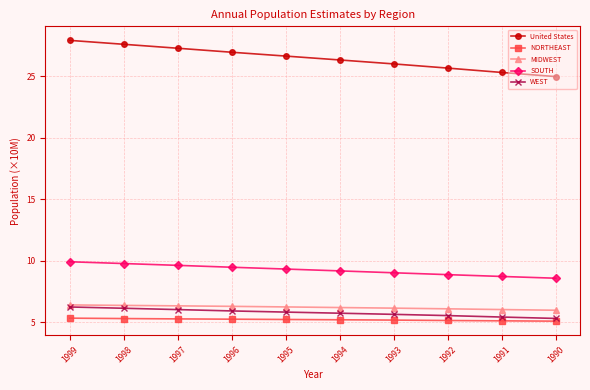

What is the value of the WEST point at the 2nd from the left?

6.1